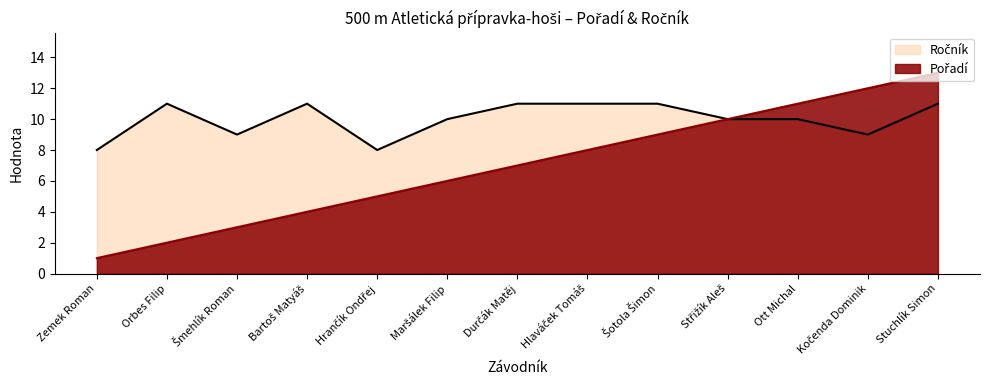

At which label does Pořadí reach its peak?

Stuchlík Simon